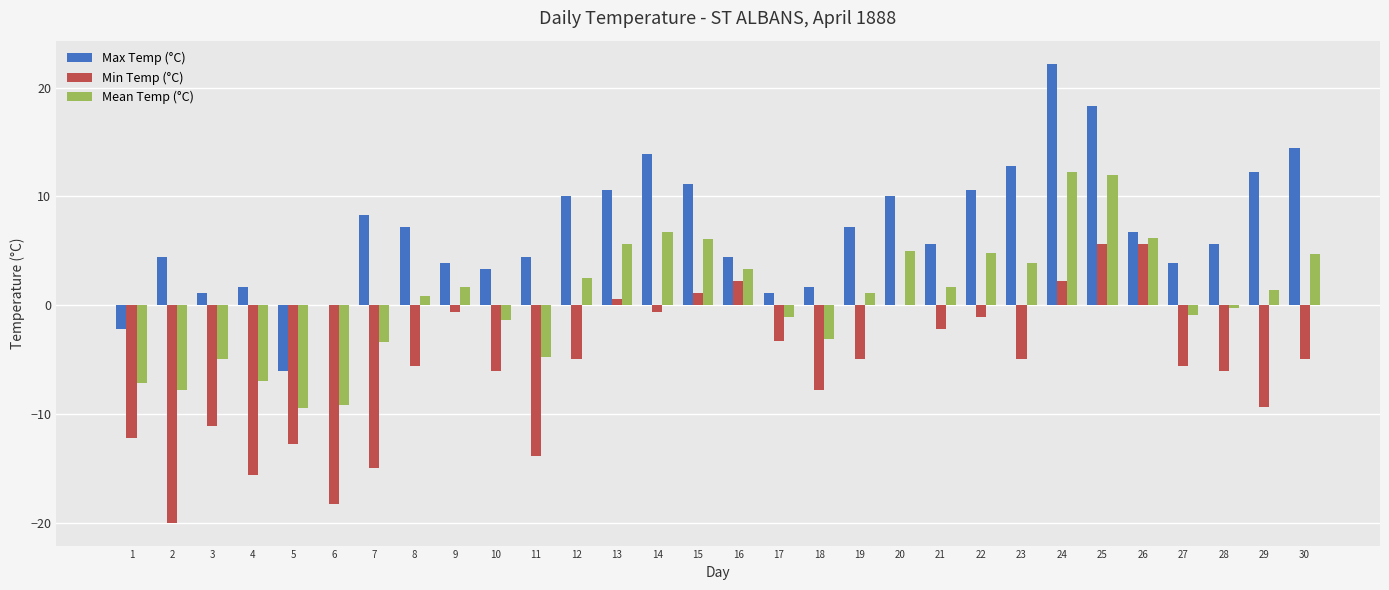

What is the total value across all series at 23?

11.7